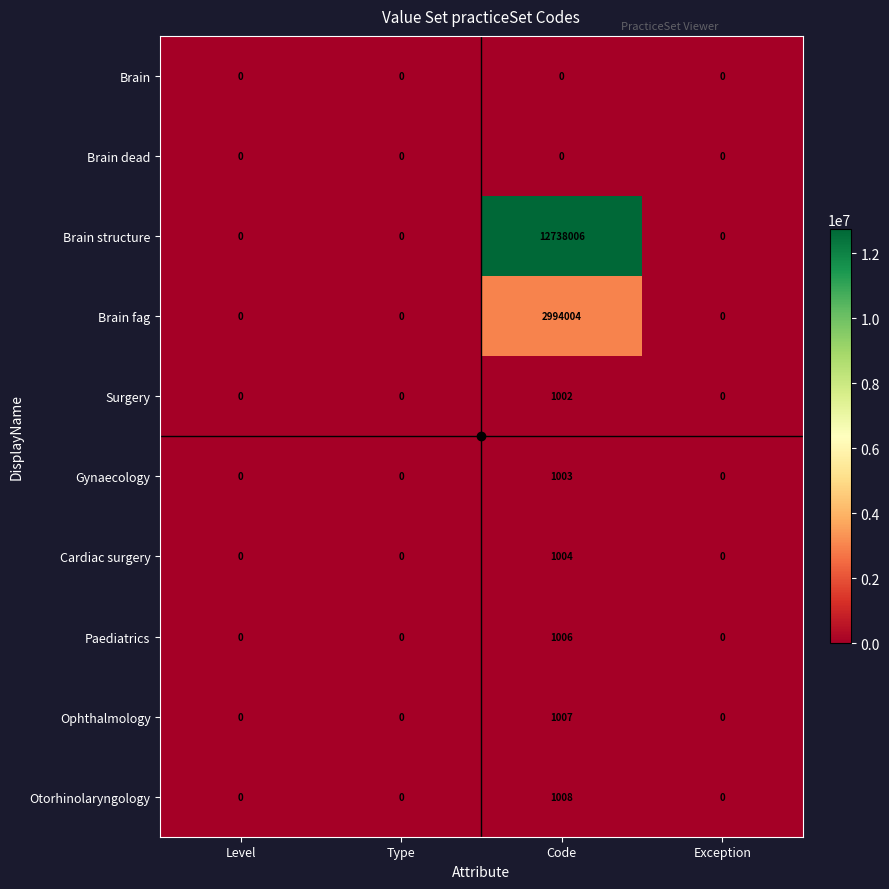

The Cardiac surgery series shows 0 at Type. True or false?

True